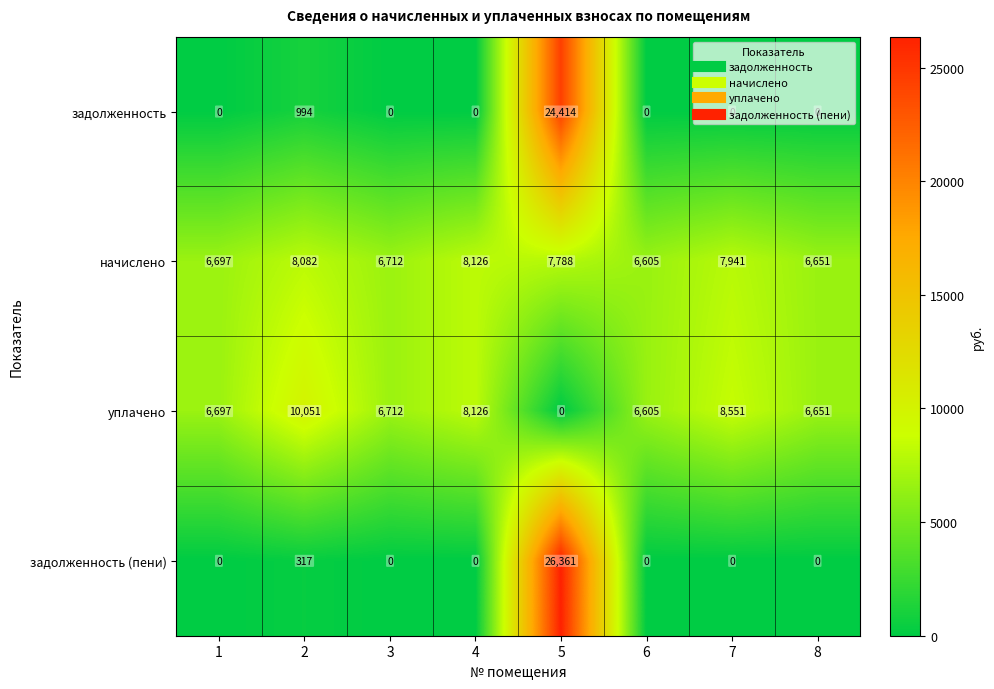

What is the difference between the highest and lowest values at 2?

9734